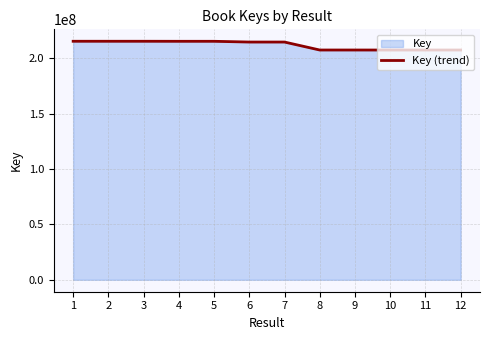

Reading left to right, extract all data points from this chart.

1=215191524	2=215188088	3=215187733	4=215154270	5=215156020	6=214484057	7=214484304	8=207296234	9=207295000	10=207269429	11=207290192	12=207292938